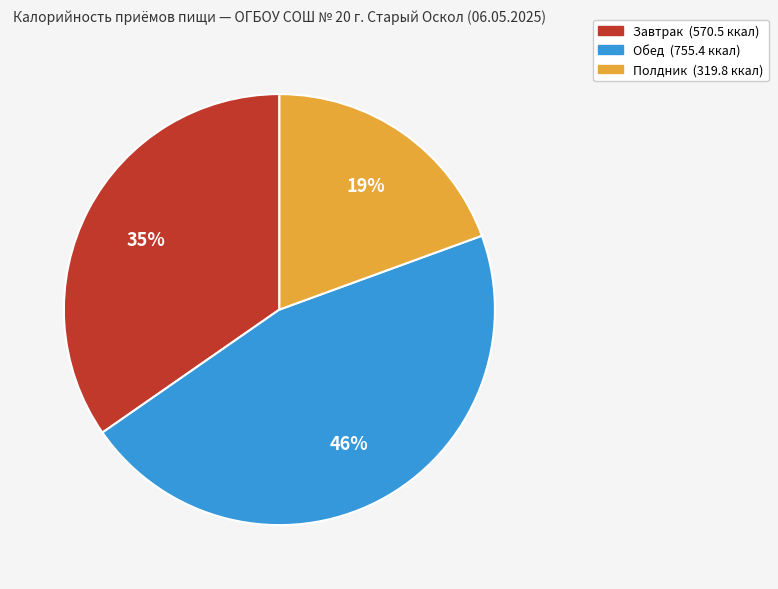

To the nearest percent, what is the average slice percentage?

33%